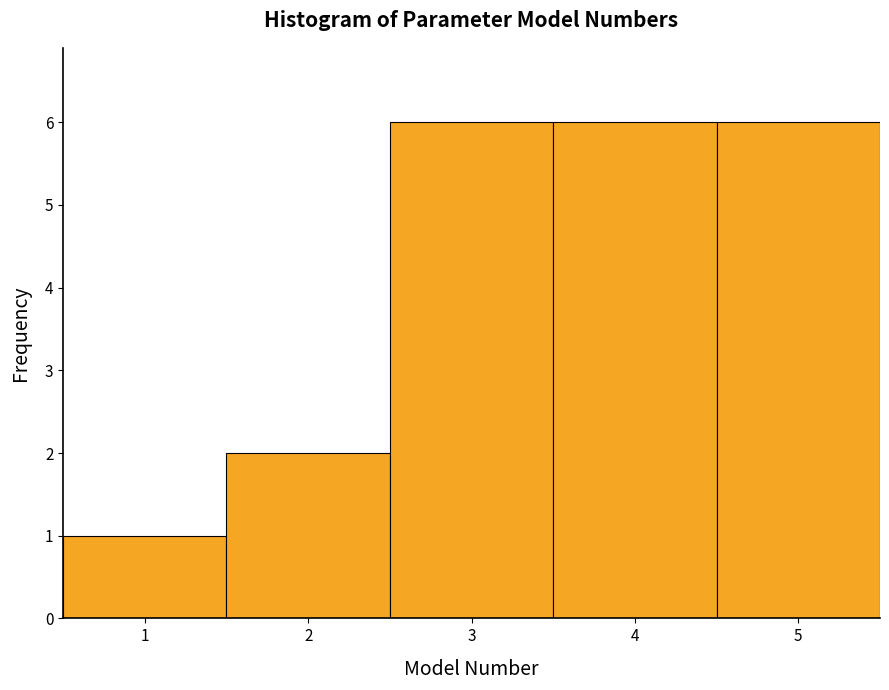

Reading left to right, transcribe this chart: for each bar, give the range it covers on the x-axis and its height. The values are not printed on the chart, so give them approximately, as read against the axis.

0.5 to 1.5: 1
1.5 to 2.5: 2
2.5 to 3.5: 6
3.5 to 4.5: 6
4.5 to 5.5: 6